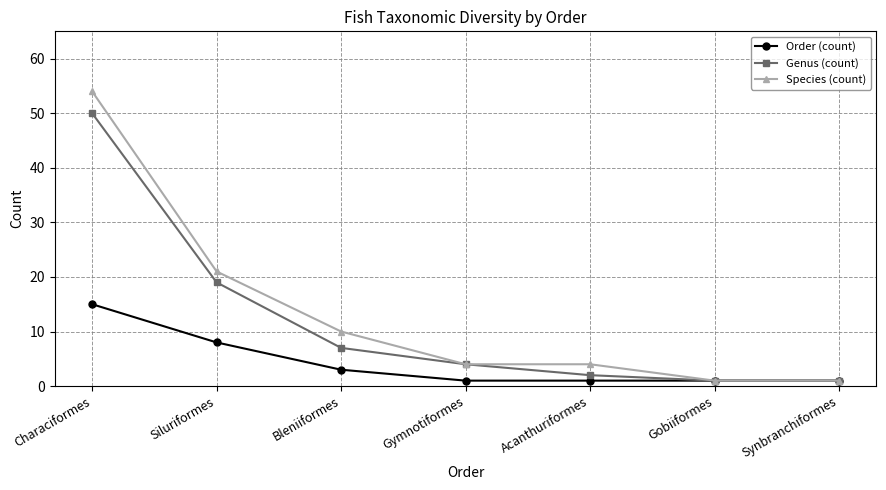

The value of Genus (count) at Gymnotiformes is 6. True or false?

False